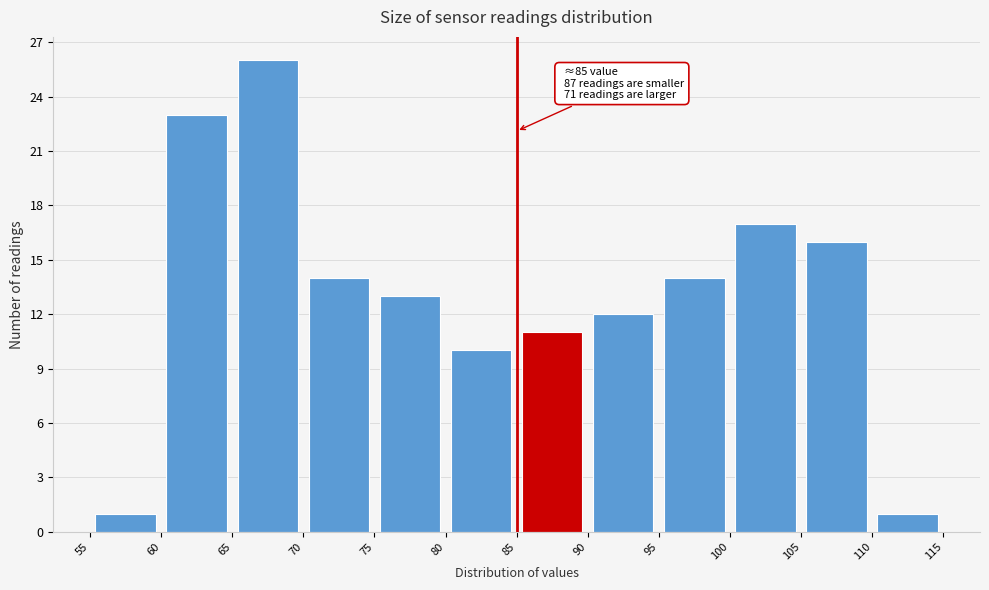

Over which range of the x-axis is the bar tallest?

65 to 70